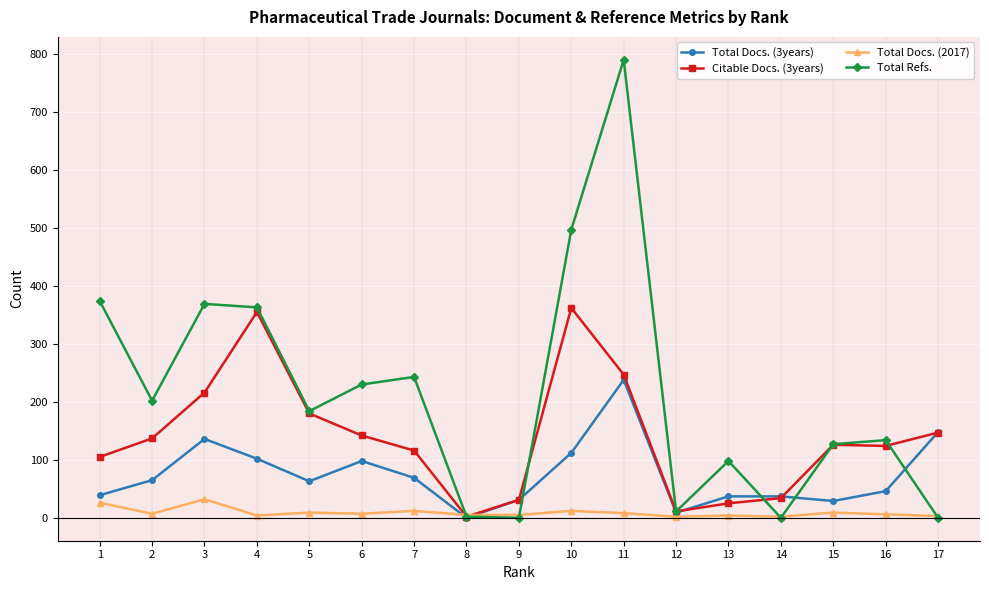

Where is the first local minimum for Total Docs. (3years)?

5